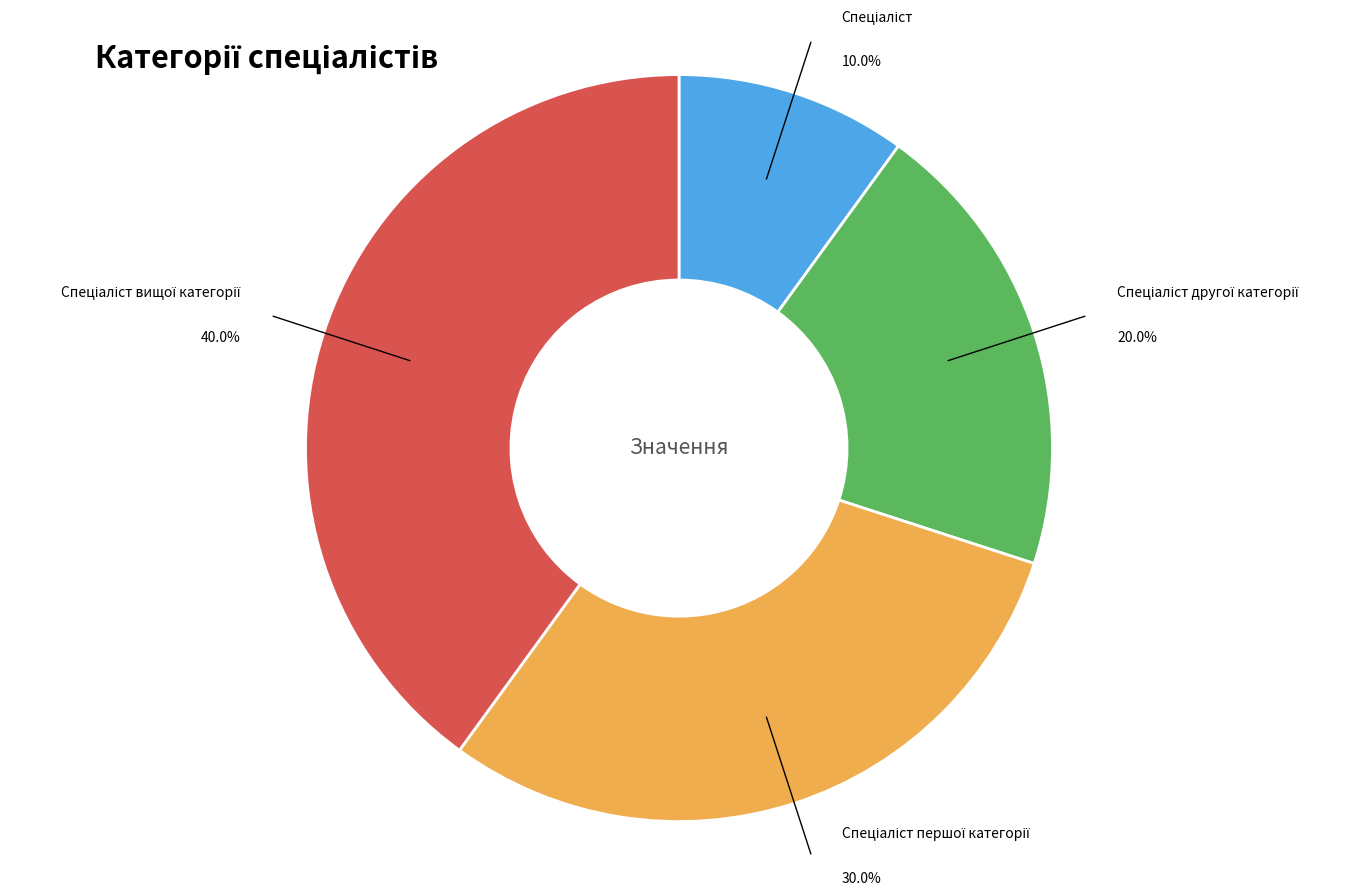

To the nearest percent, what is the average slice percentage?

25%